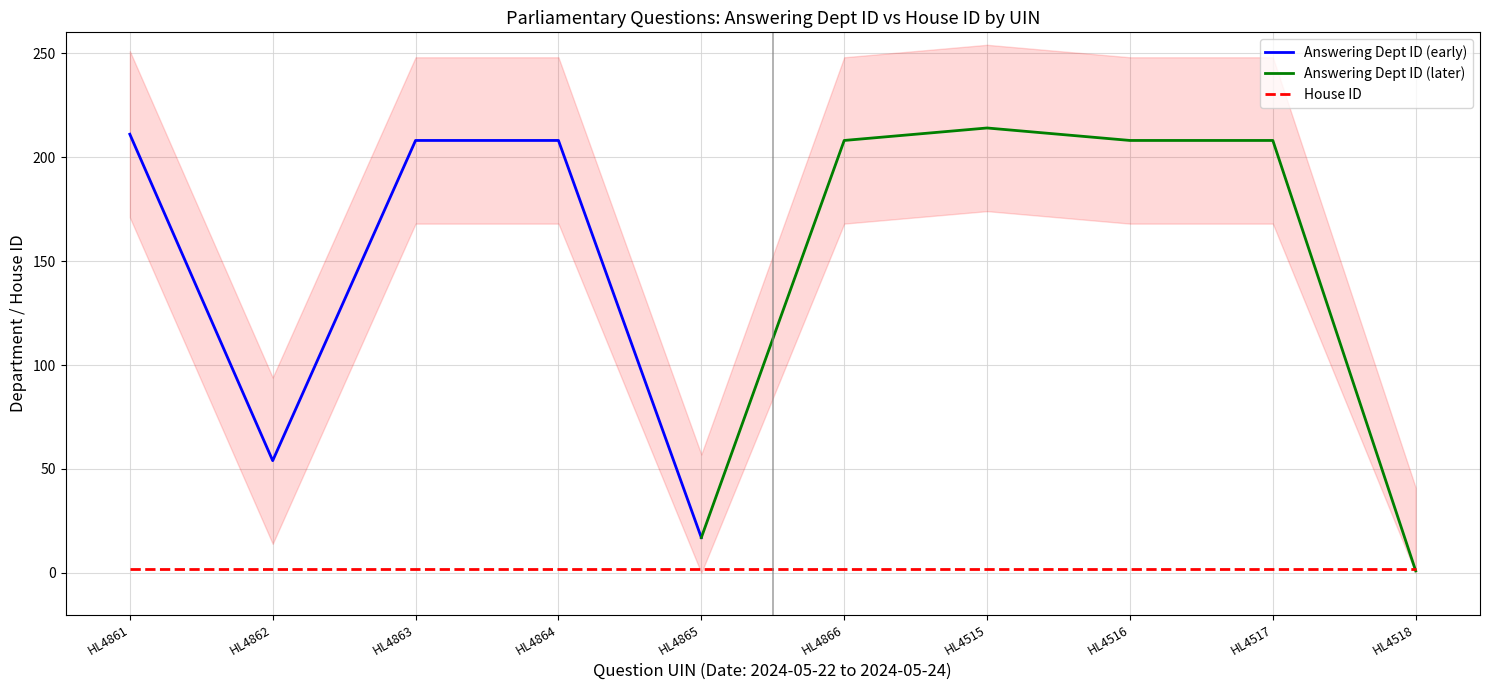

How many interior local peaks does the Answering Dept ID series have?

1